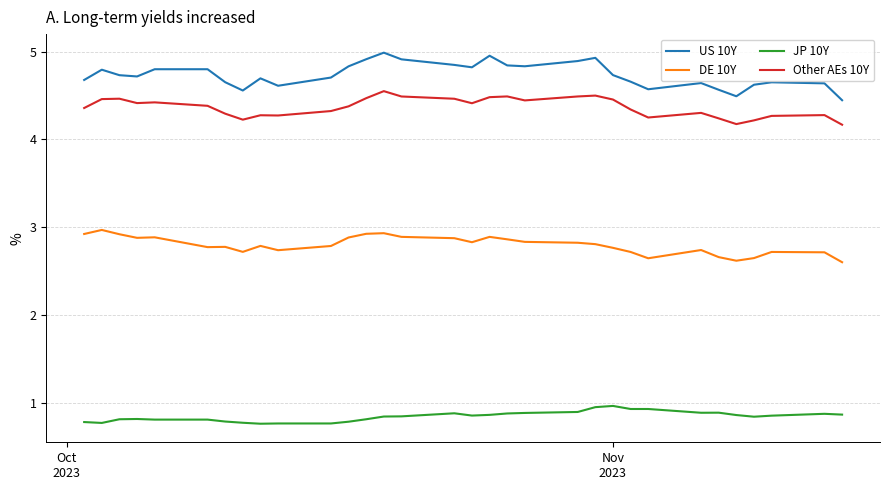

Which series has the largest range (max minus min)?

US 10Y